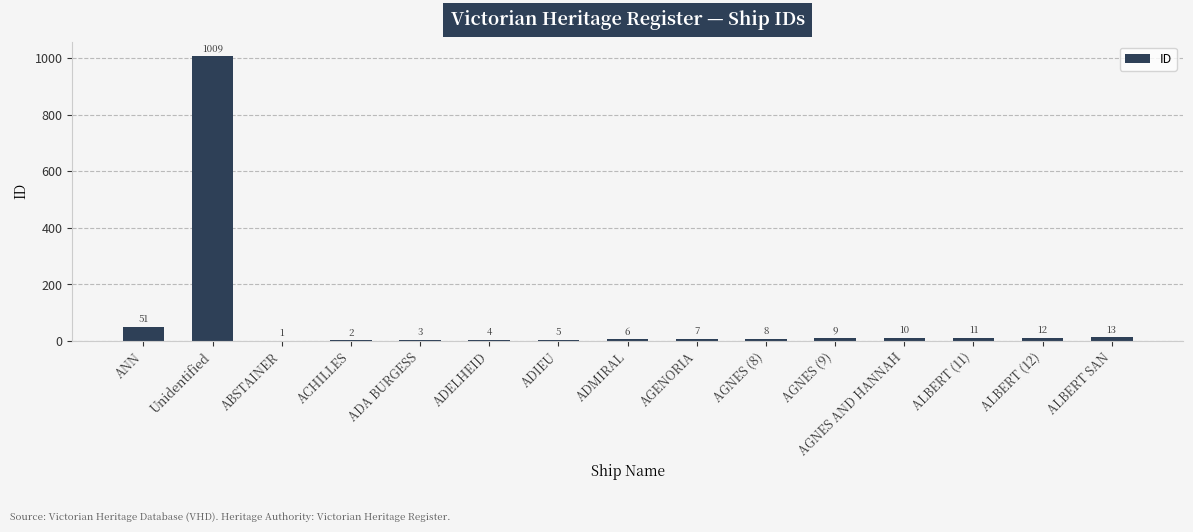

What is the sum of the values at ANN and AGNES AND HANNAH?

61